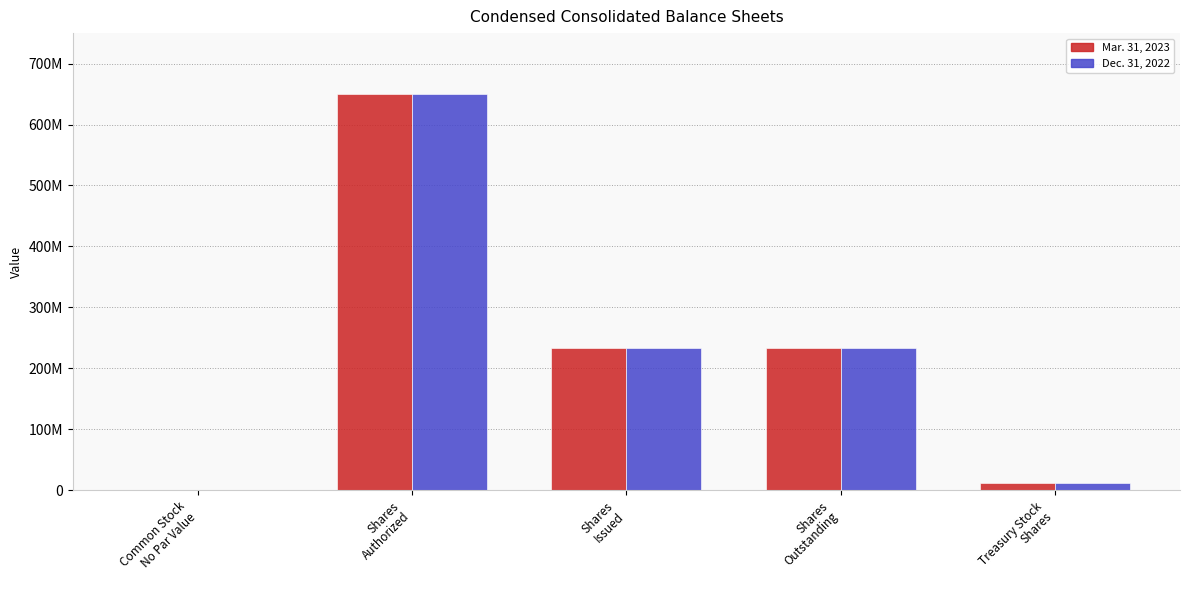

What are all the series names shown in the legend?

Mar. 31, 2023, Dec. 31, 2022